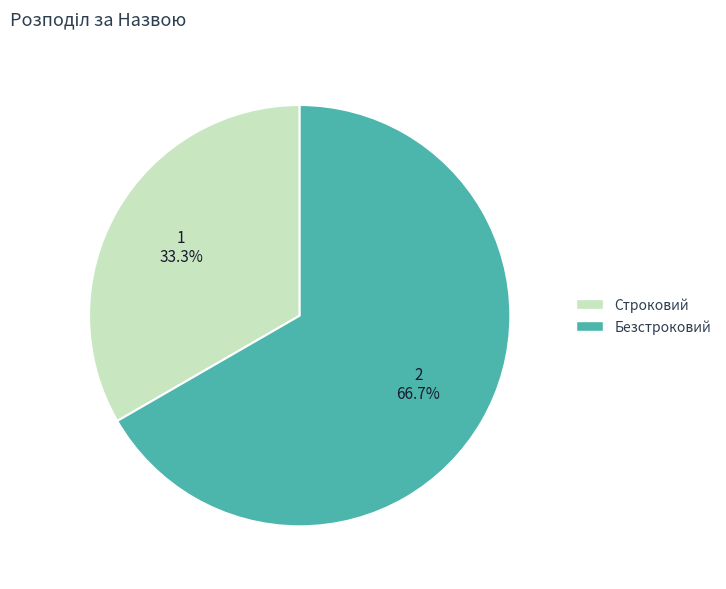

What is the ratio of the value at Безстроковий to the value at Строковий?

2.0